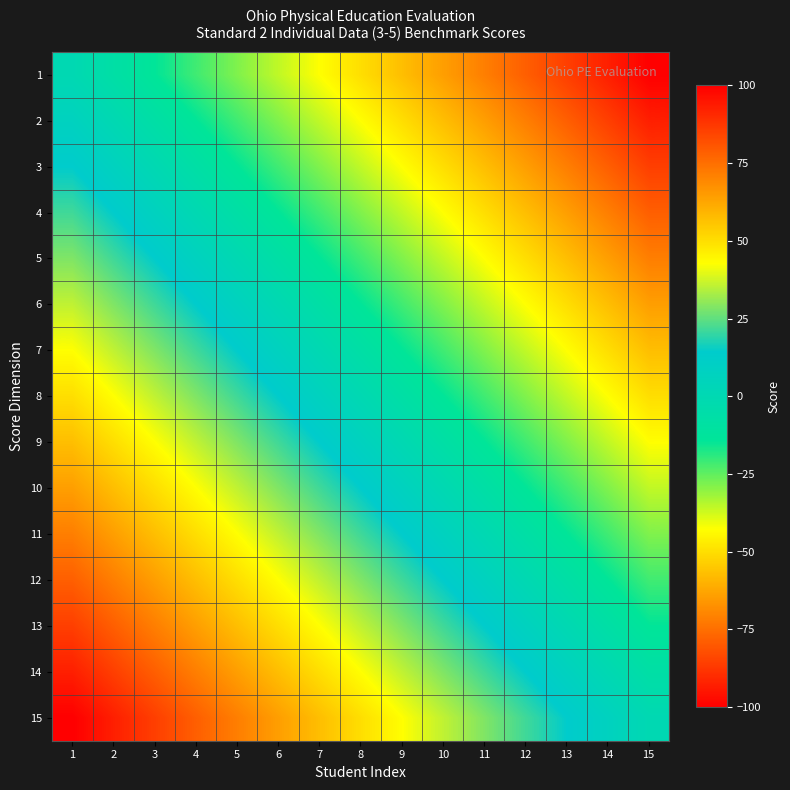

List the series in order of their peak value, lowest first.

1, 2, 3, 4, 5, 6, 7, 8, 9, 10, 11, 12, 13, 14, 15